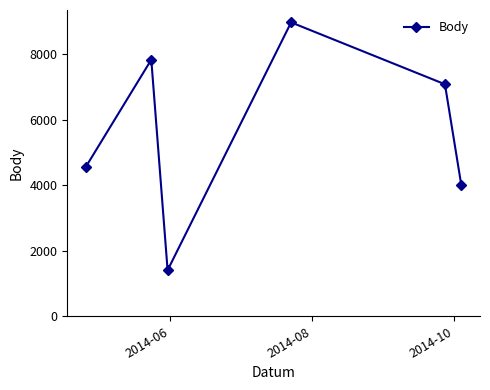

True or false: there are more than 0 points higher than both neighbors.

True